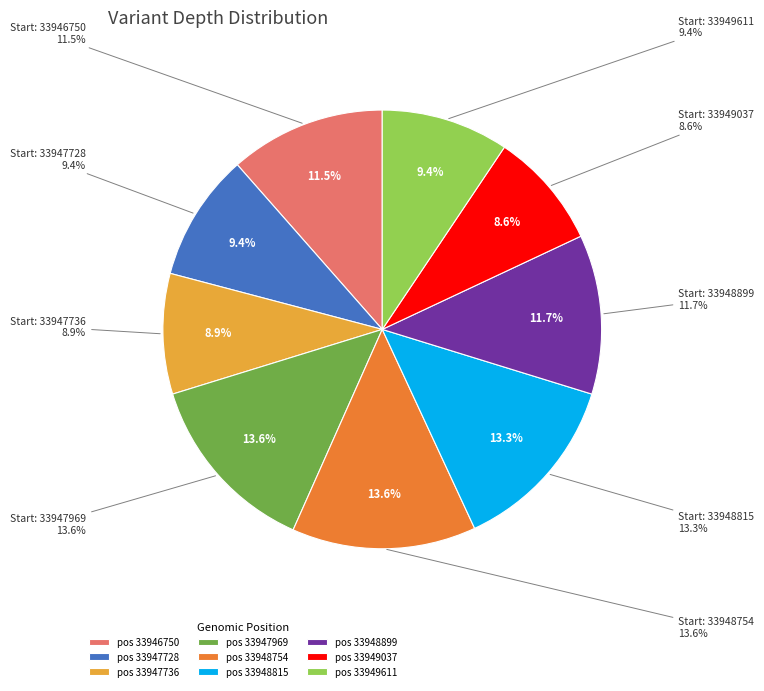

Rank the categories by value from lowest to highest.

33949037, 33947736, 33947728, 33949611, 33946750, 33948899, 33948815, 33947969, 33948754